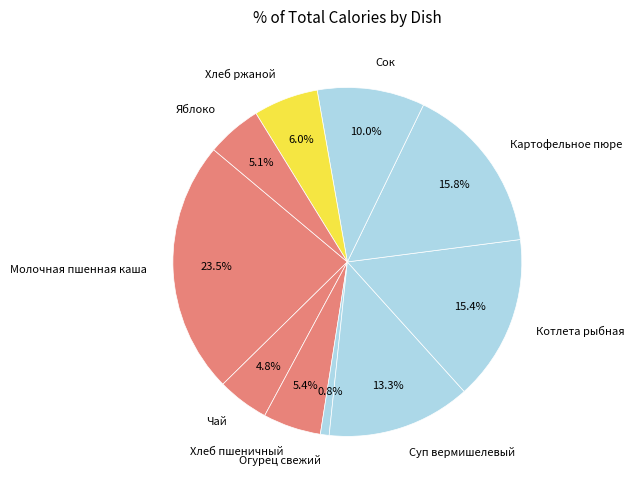

Is there any slice that represents more than half of the pie?

No